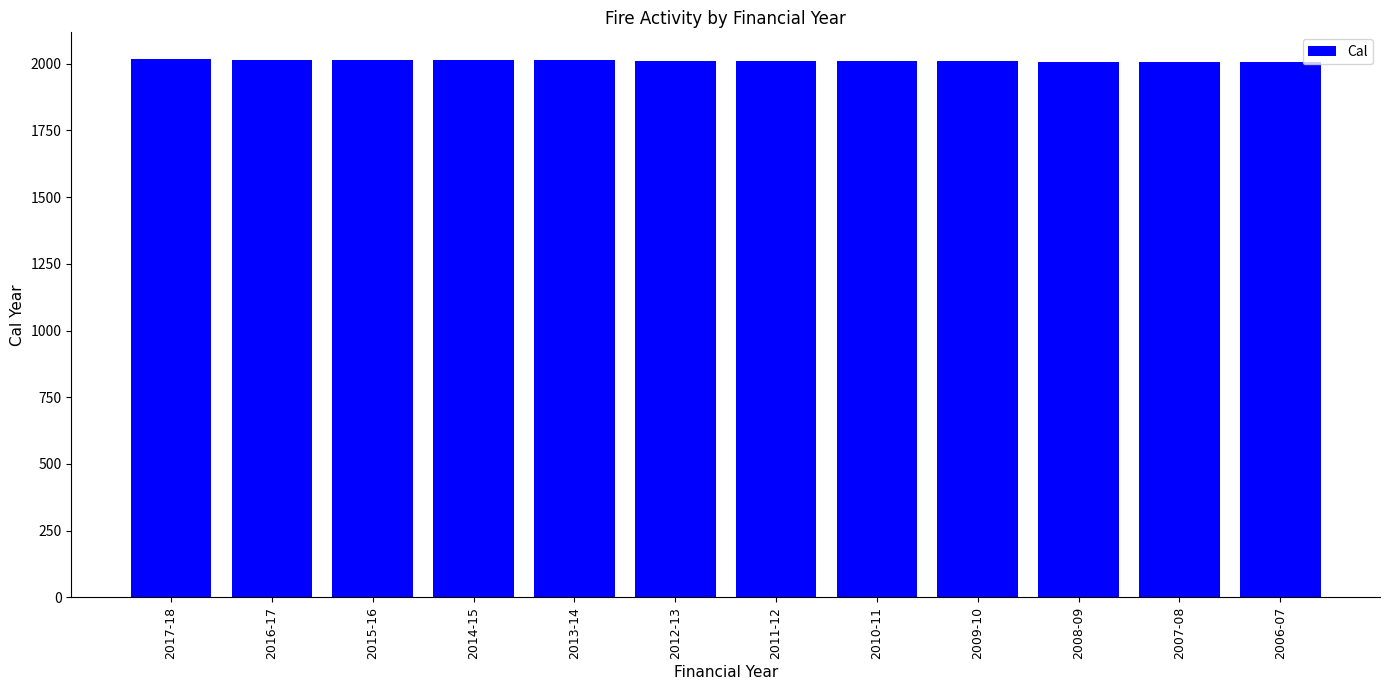

What is the minimum value shown in the chart?

2006